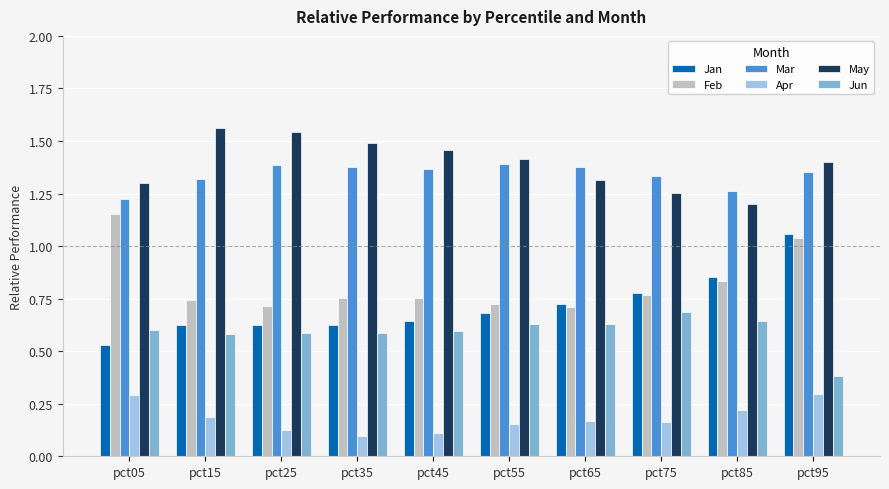

What is the sum of the May values at pct95 and pct75?

2.7